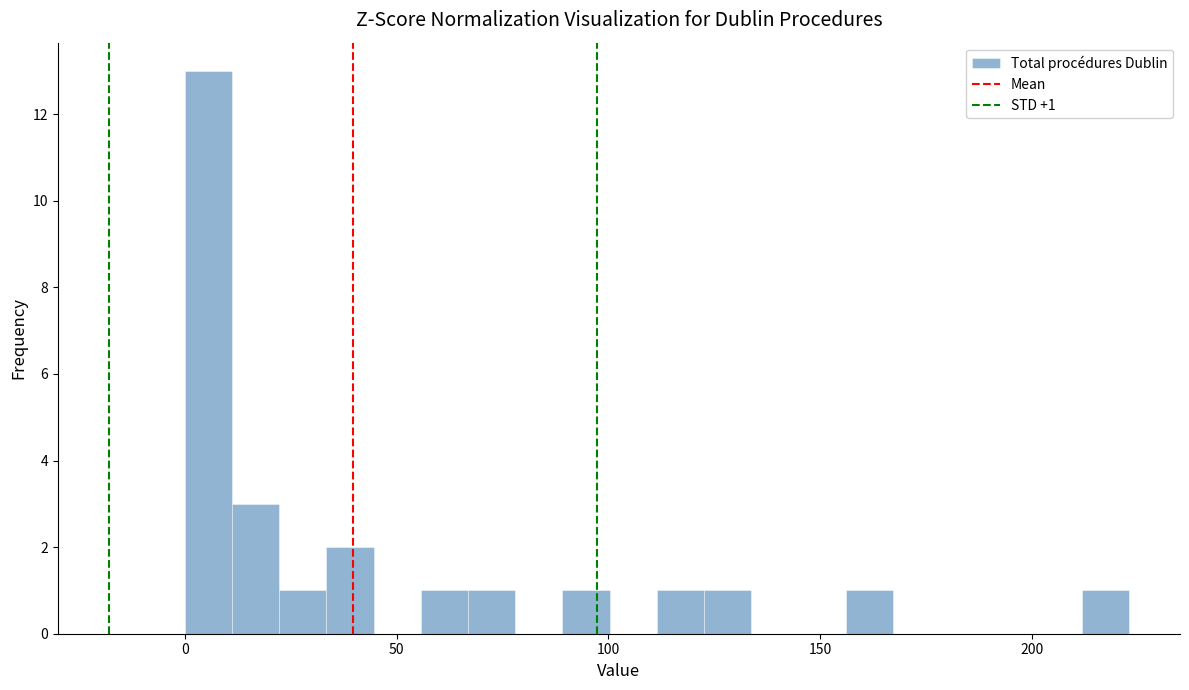

Around what value on the x-axis is the tallest bar? Give the approximate position of its centre, as read against the axis.

5